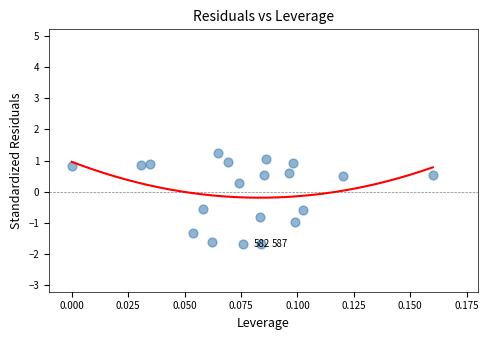

What Y value in the scatter plot is closest to 0?

0.3